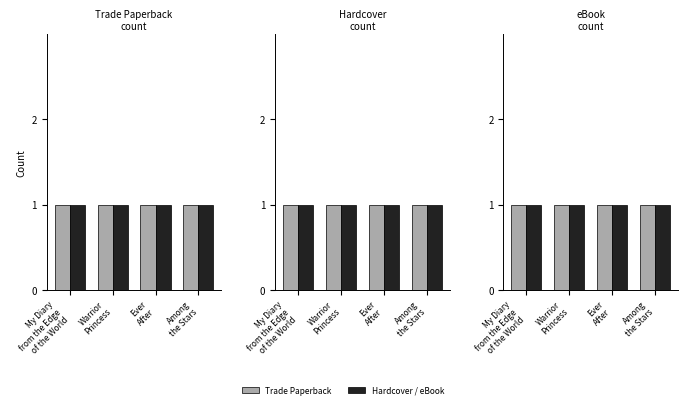

List the series in order of their peak value, highest first.

Trade Paperback, Hardcover, eBook